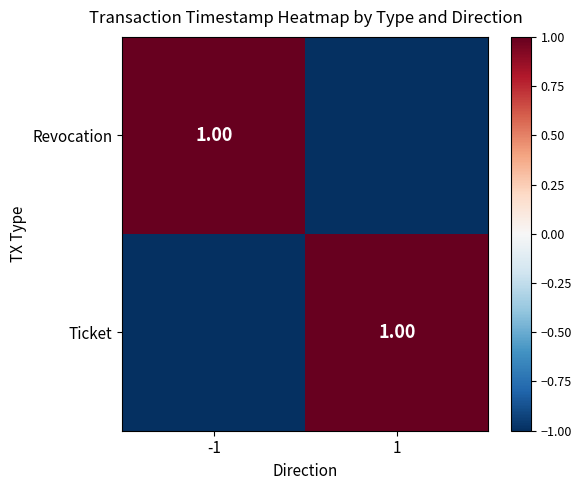

At 1, list the series in order from smallest to largest.

Revocation, Ticket